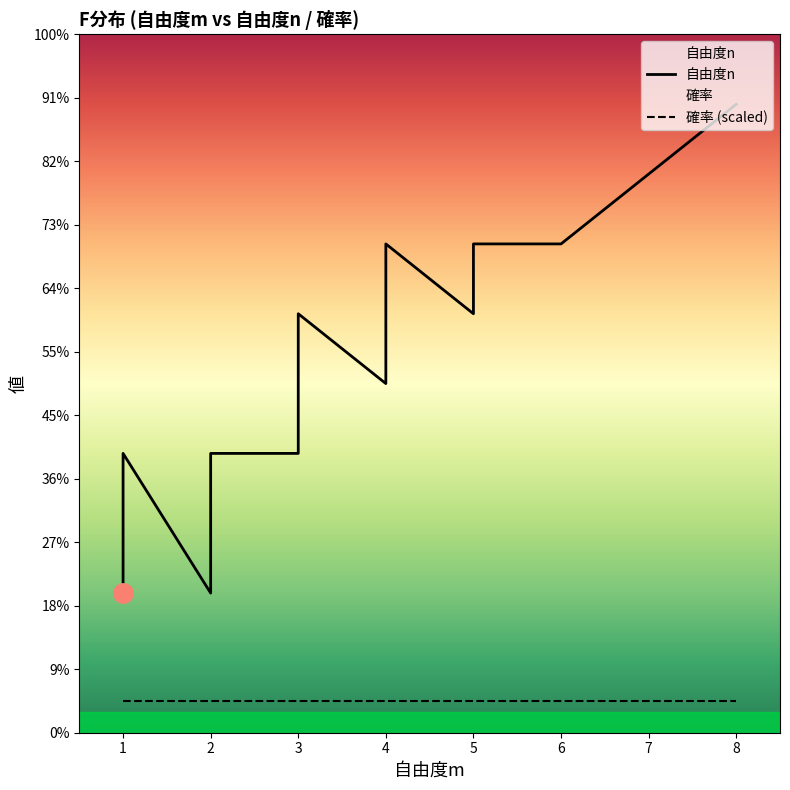

How many distinct data groups are displayed?

2